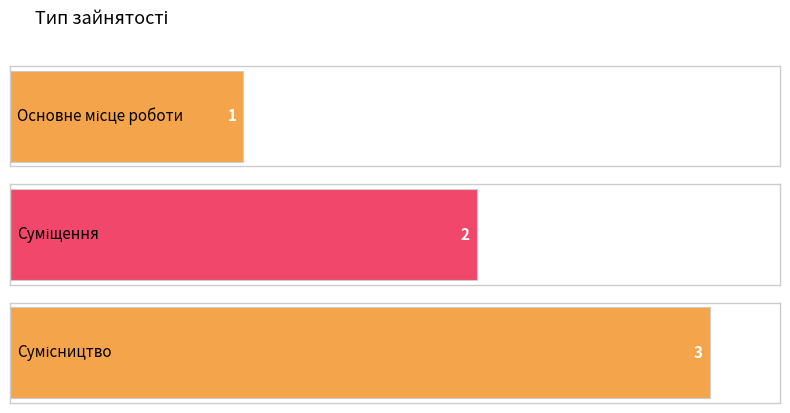

What is the label of the 1st bar from the left?

Основне місце роботи